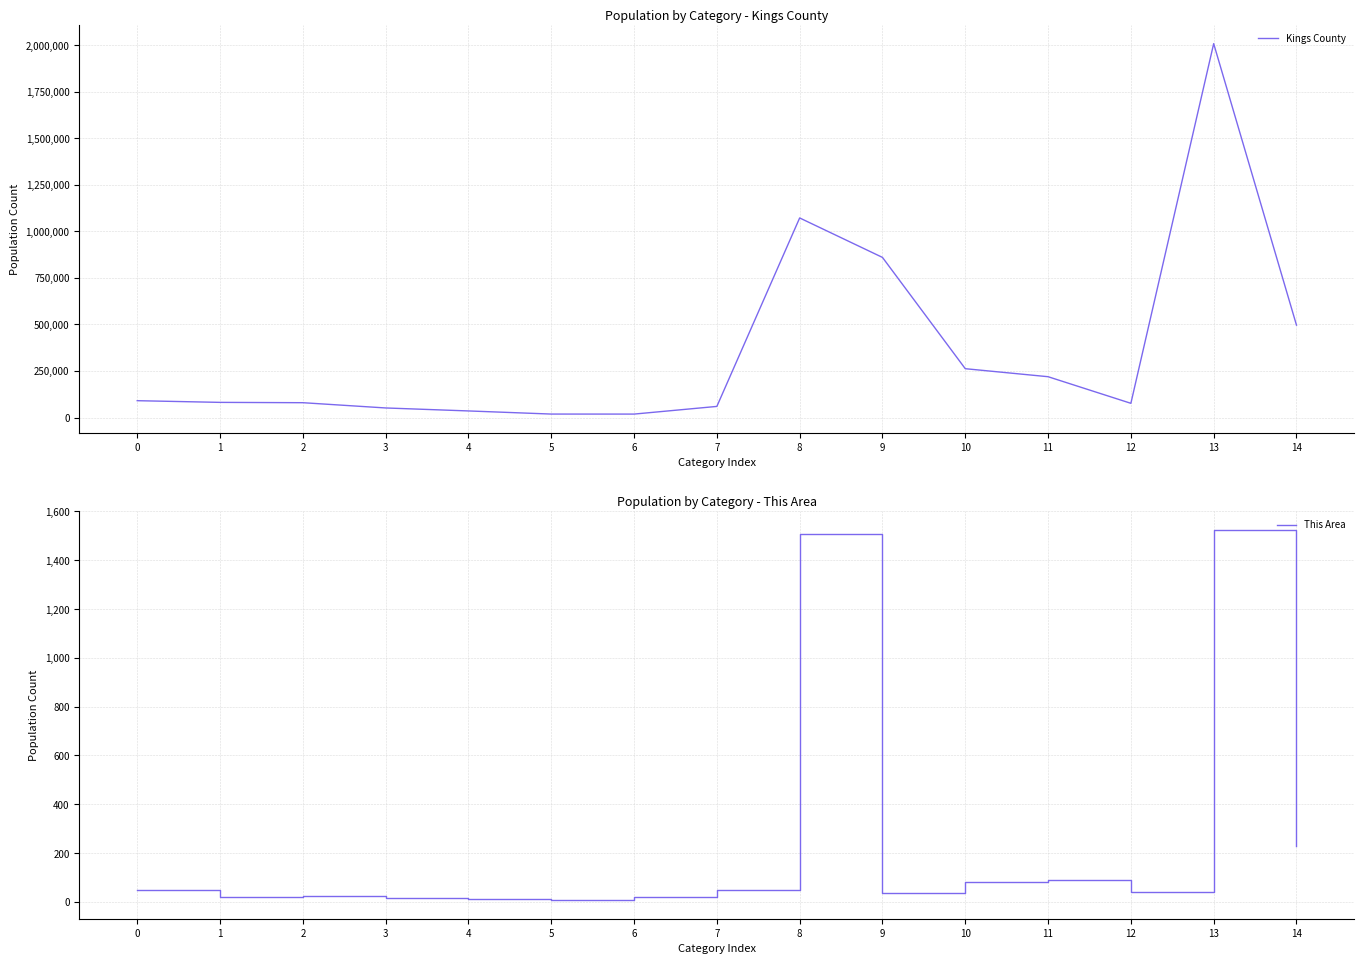

What value does the Kings County series have at 2, to the nearest 100?

79600